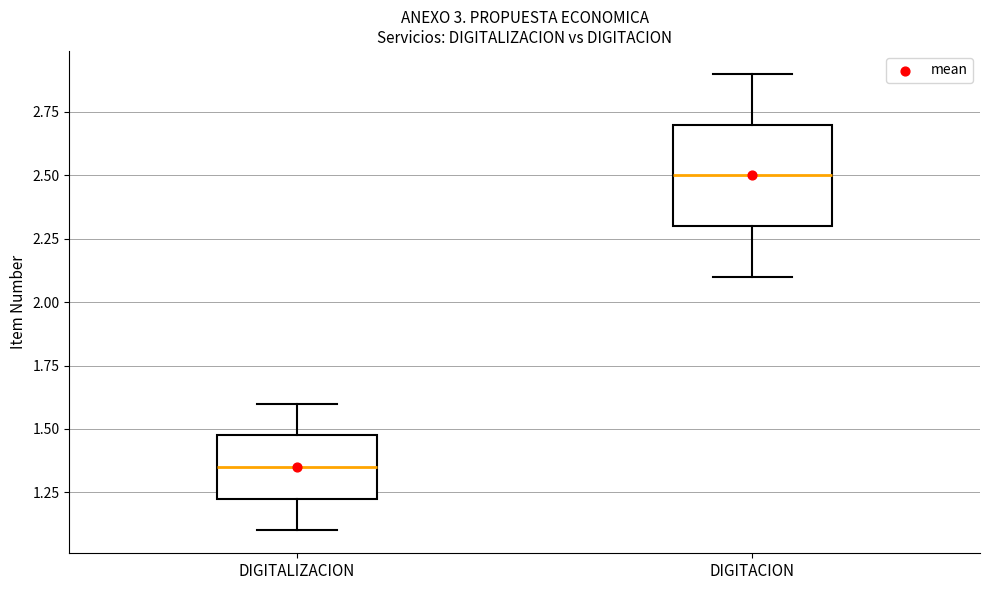

Reading left to right, read every box against the y-axis: the position of its median line, the range the box covers, and the ends of its whiskers. The values are not printed on the chart, so give them approximately, as read against the axis.

DIGITALIZACION: median 1.35, box 1.25 to 1.50, whiskers 1.10 to 1.60
DIGITACION: median 2.50, box 2.30 to 2.70, whiskers 2.10 to 2.90